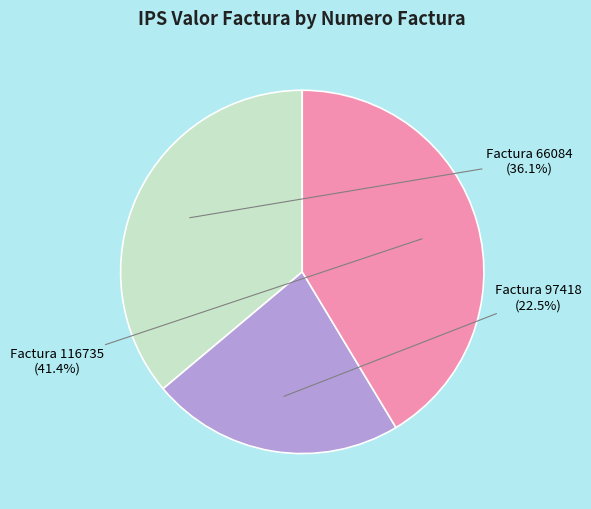

Count the number of slices in the pie.

3